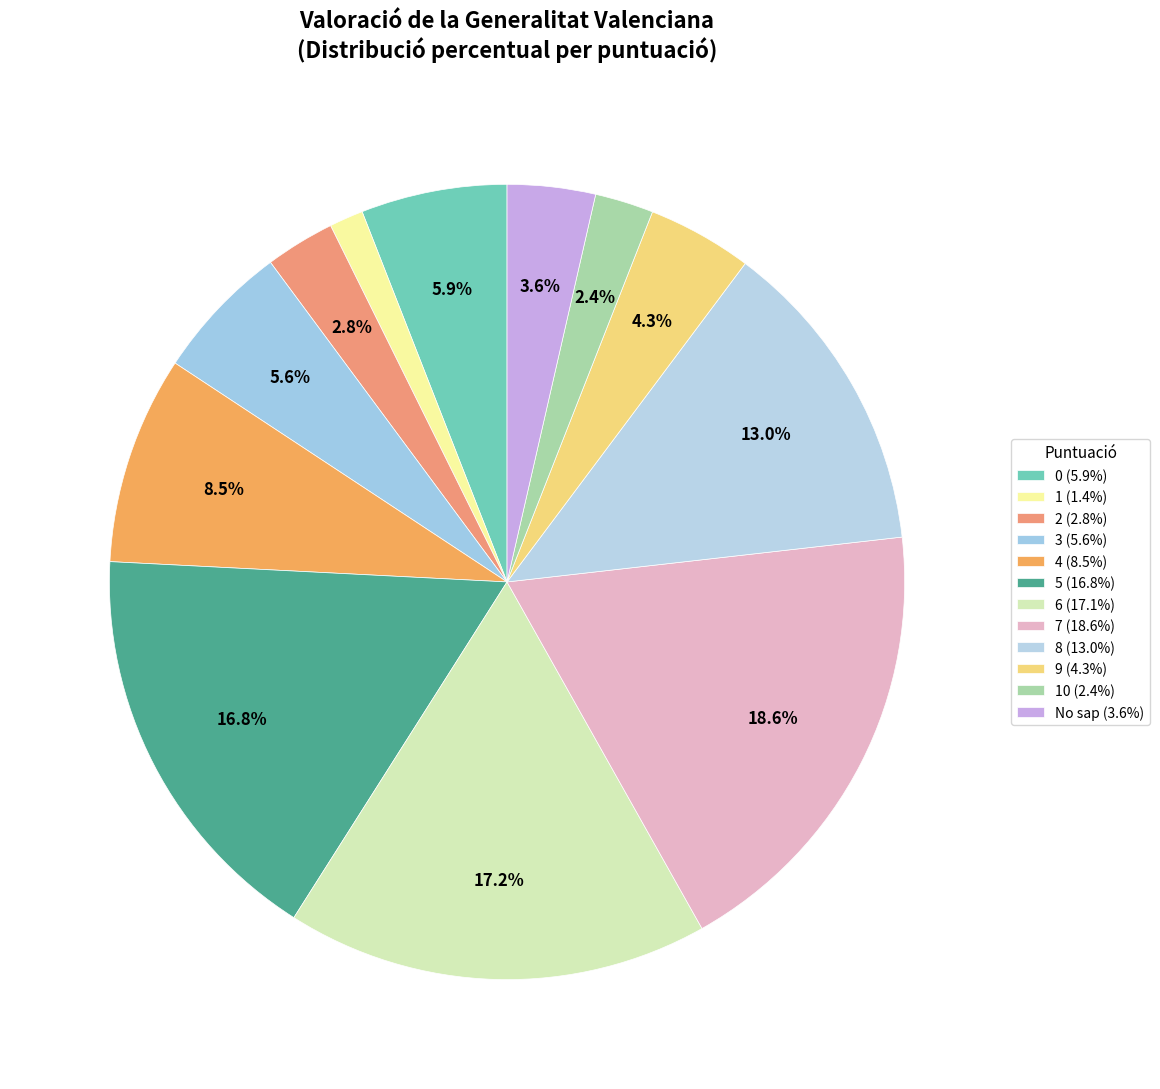

Count the number of slices in the pie.

12